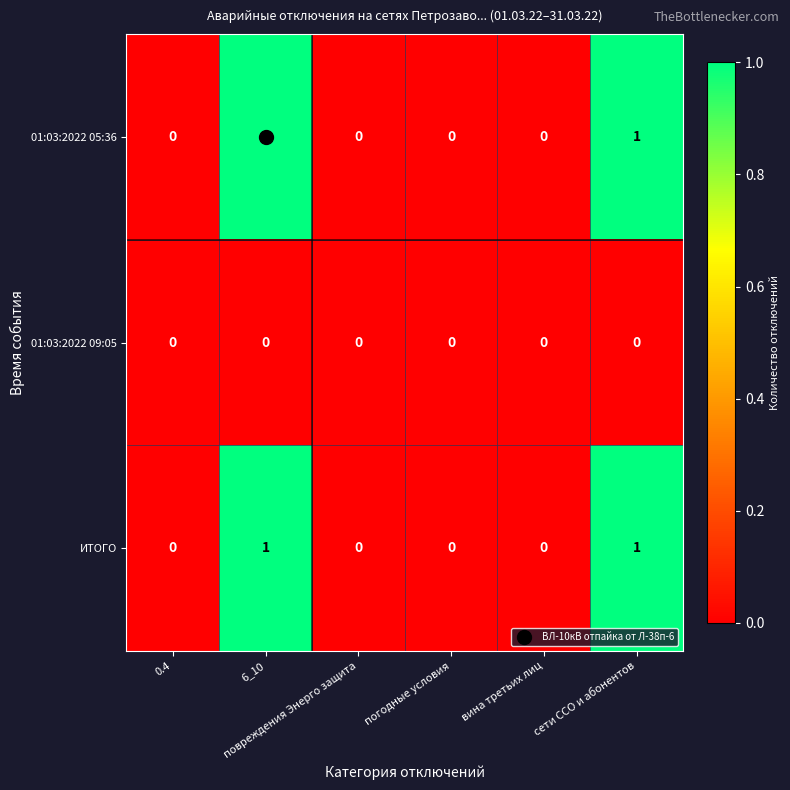

Count the 01:03:2022 05:36 values in the range 0 to 1.

6